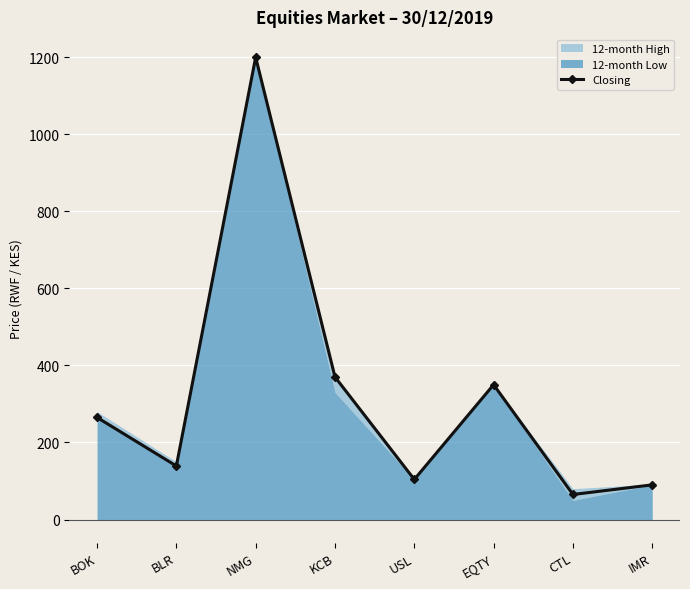

Where is the data nearest to the value 632?

KCB